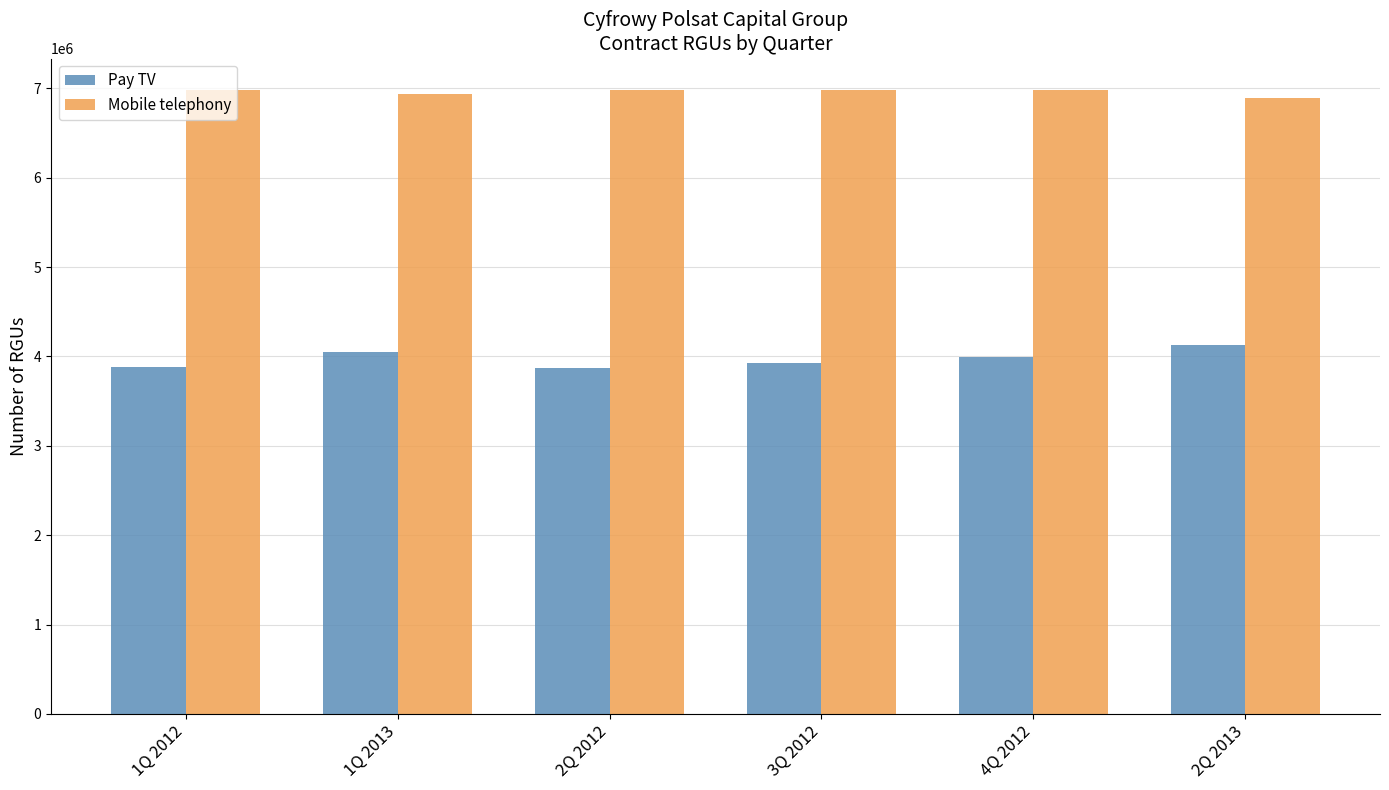

What is the difference between the maximum and second lowest values in the Pay TV series?

242538